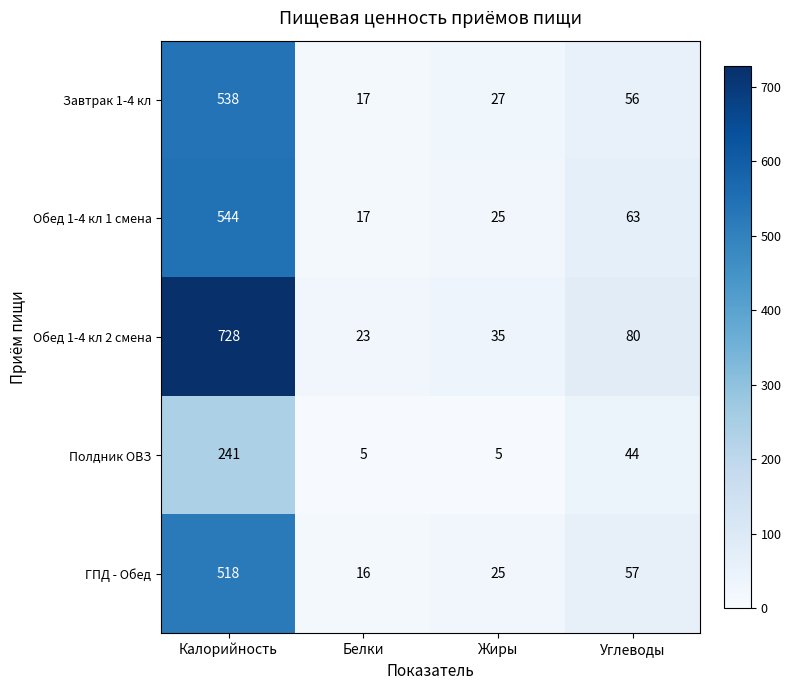

At how many categories does at least one series exceed 562?

1